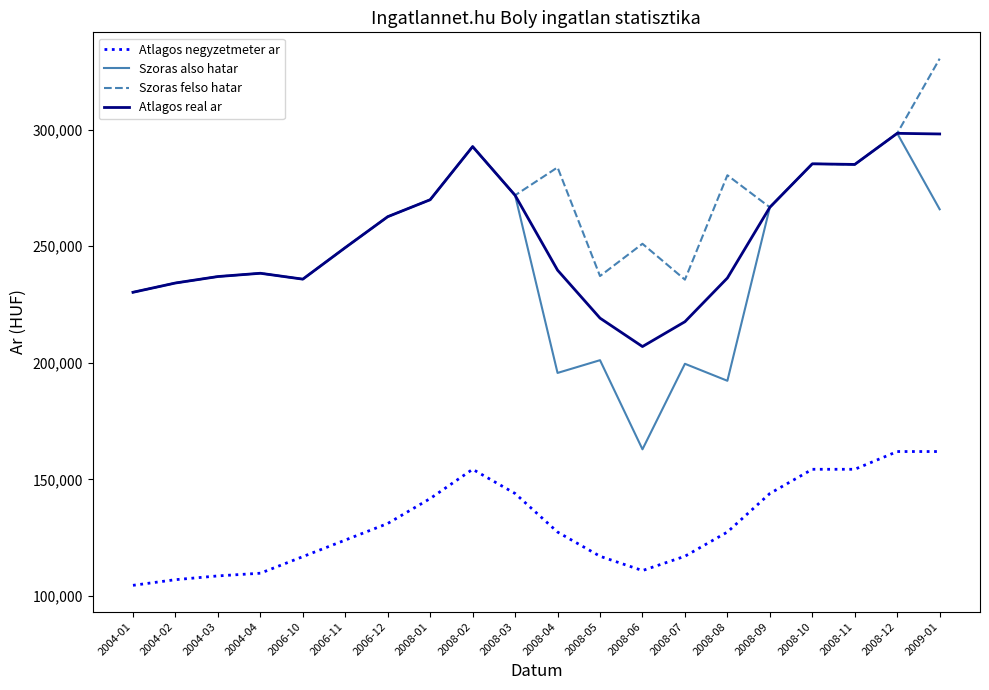

What position from the right is 2004-01?

20